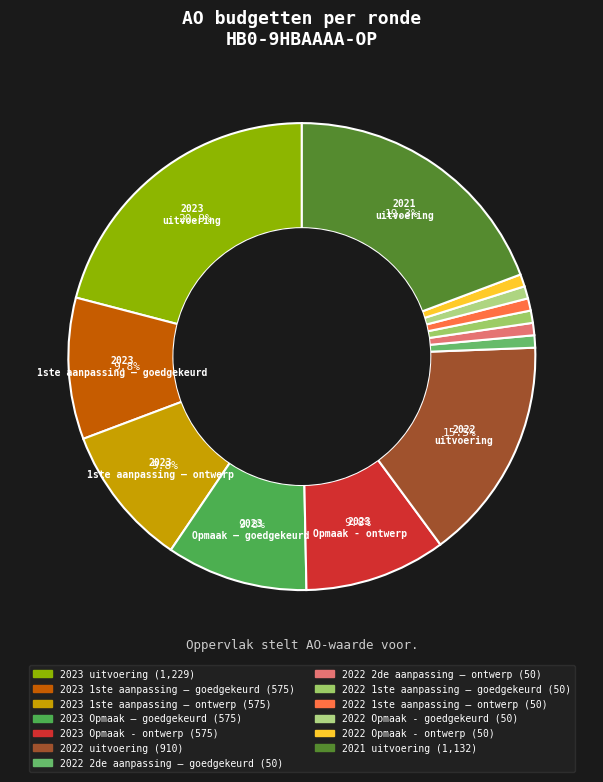

What portion of the pie excludes 2022 Opmaak - goedgekeurd?

99.1%